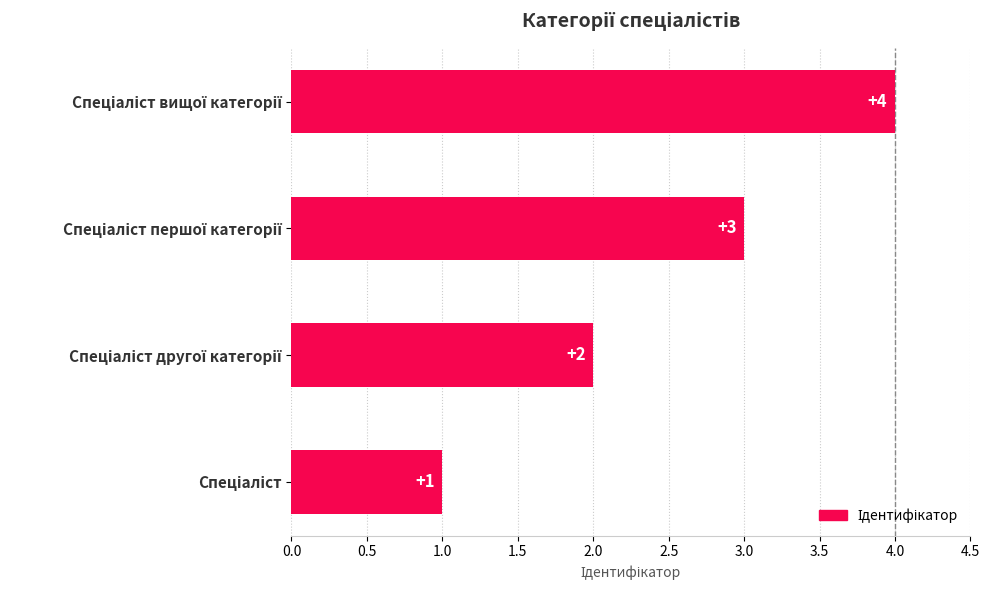

How many values are between 2 and 4?

3